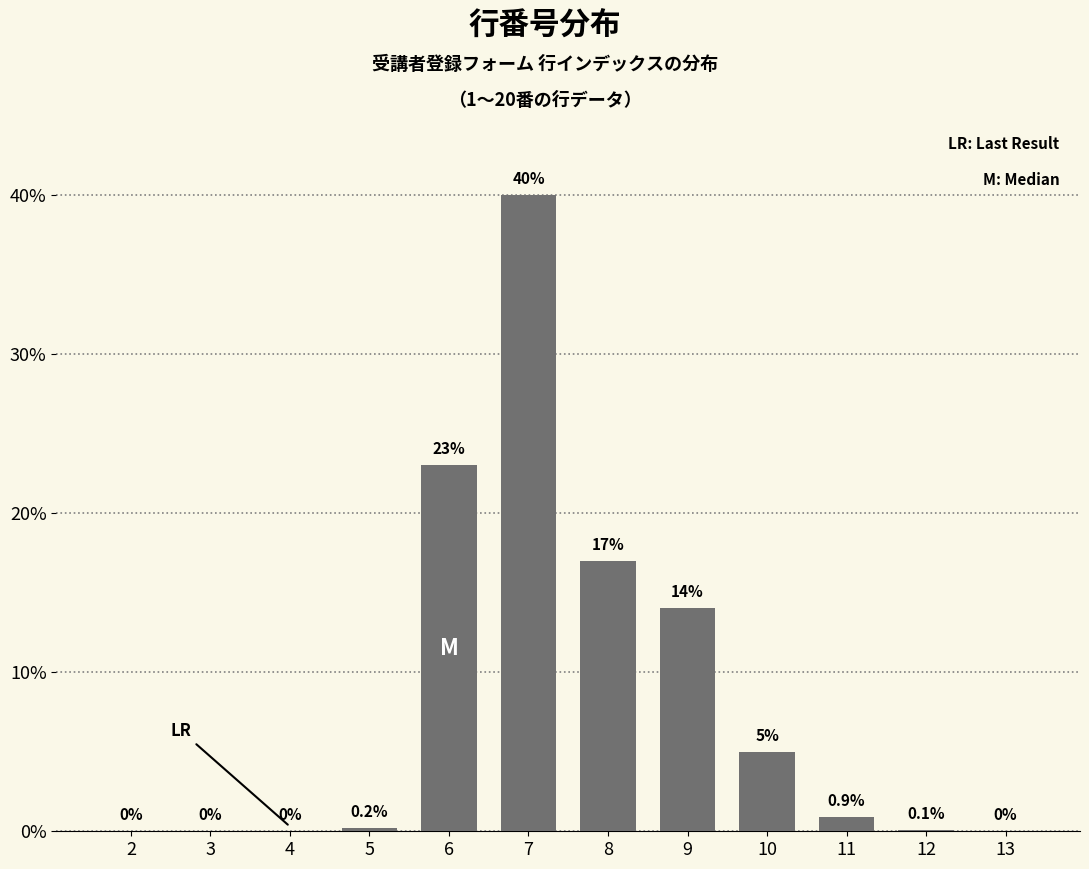

Reading left to right, transcribe all the data shown in this chart.

2=0.0	3=0.0	4=0.0	5=0.2	6=23.0	7=40.0	8=17.0	9=14.0	10=5.0	11=0.9	12=0.1	13=0.0